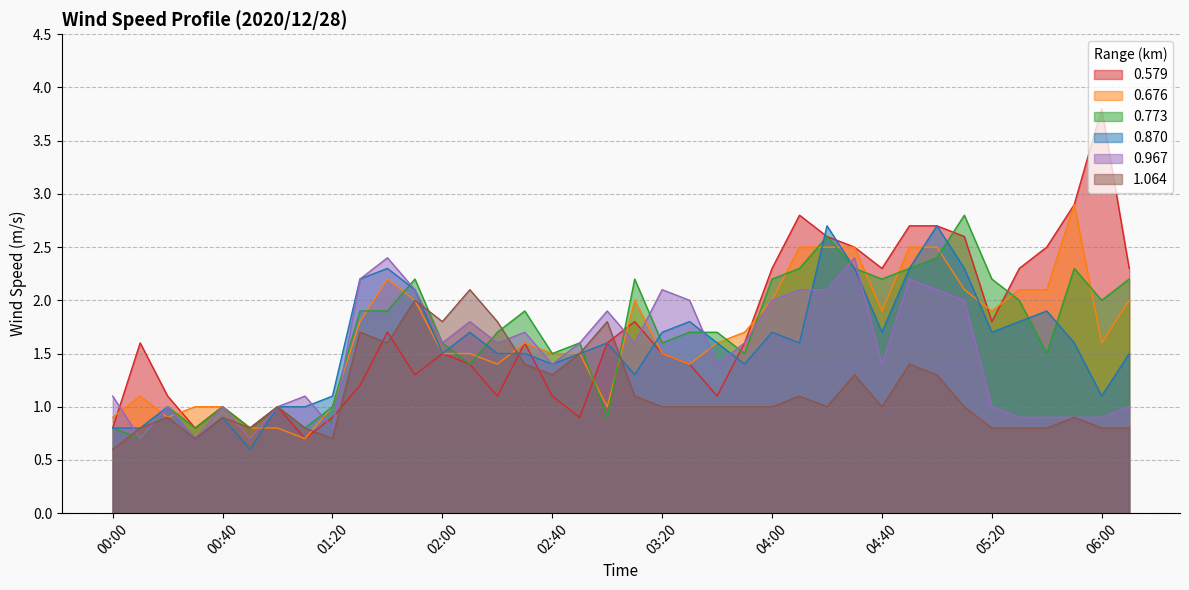

What is the highest value of the 0.579 series?

3.8